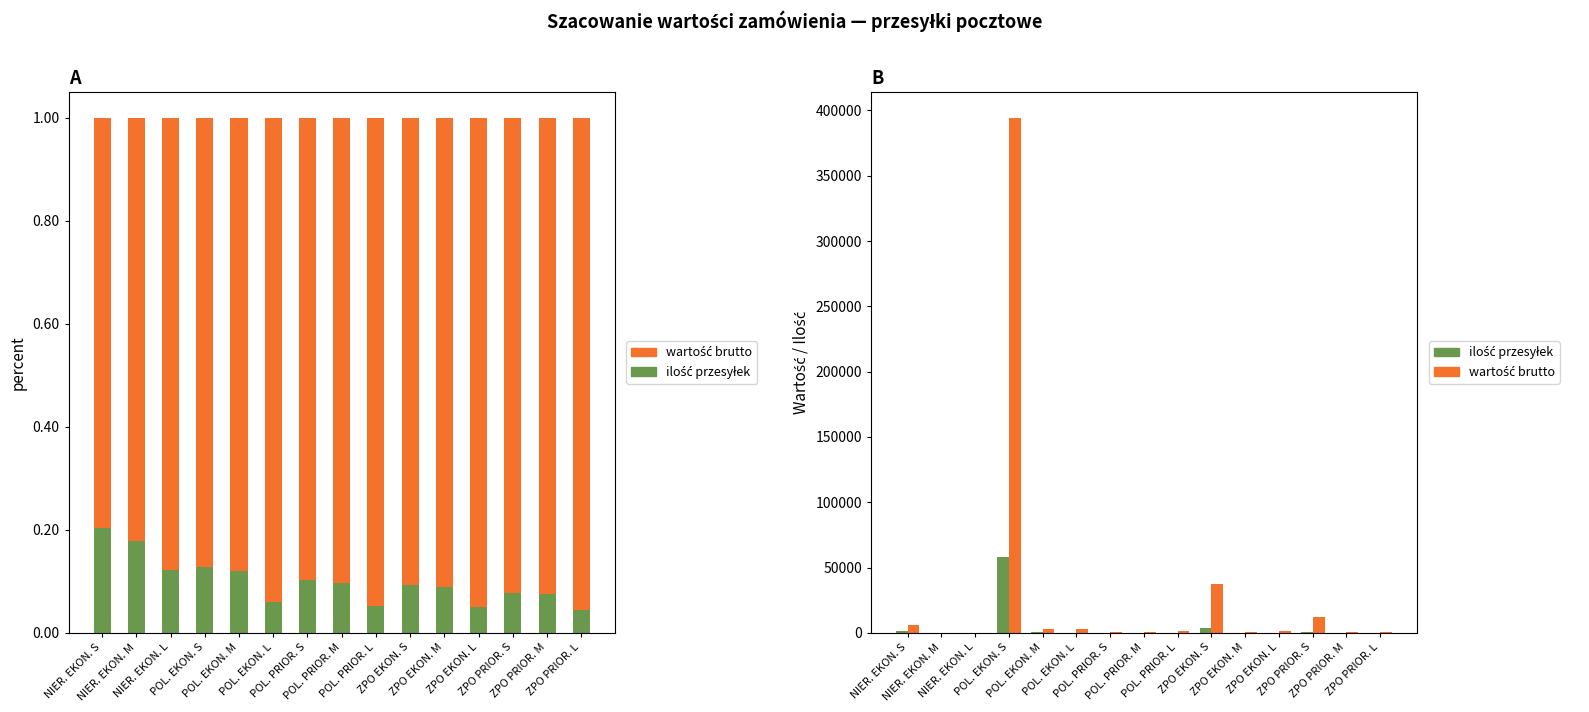

What is the total value across all series at ZPO PRIOR. S?

12800.0